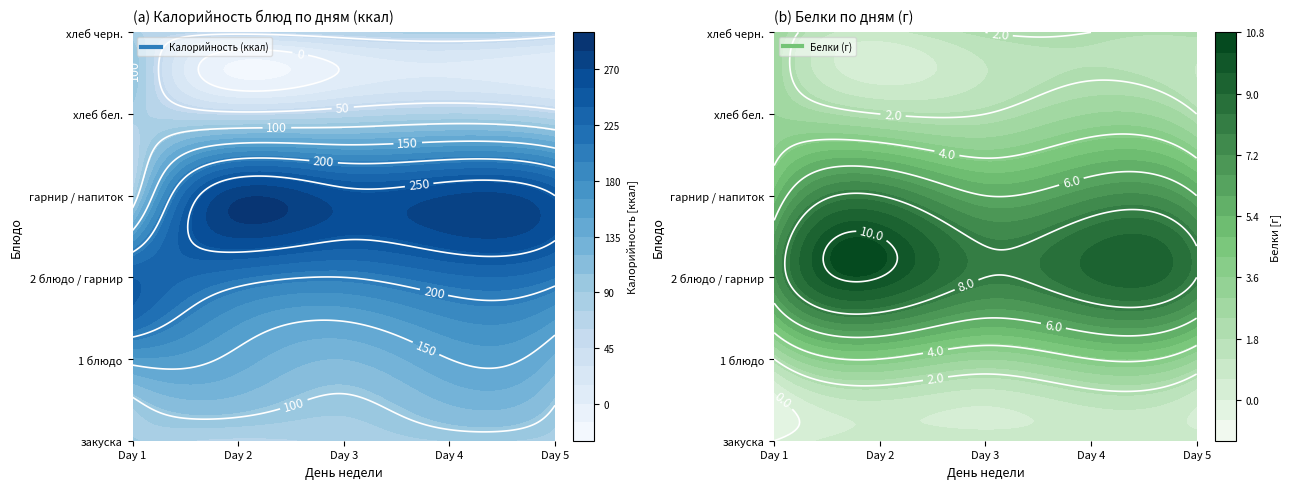

Is it true that Day 2 equals 281 at гарнир / напиток?

True